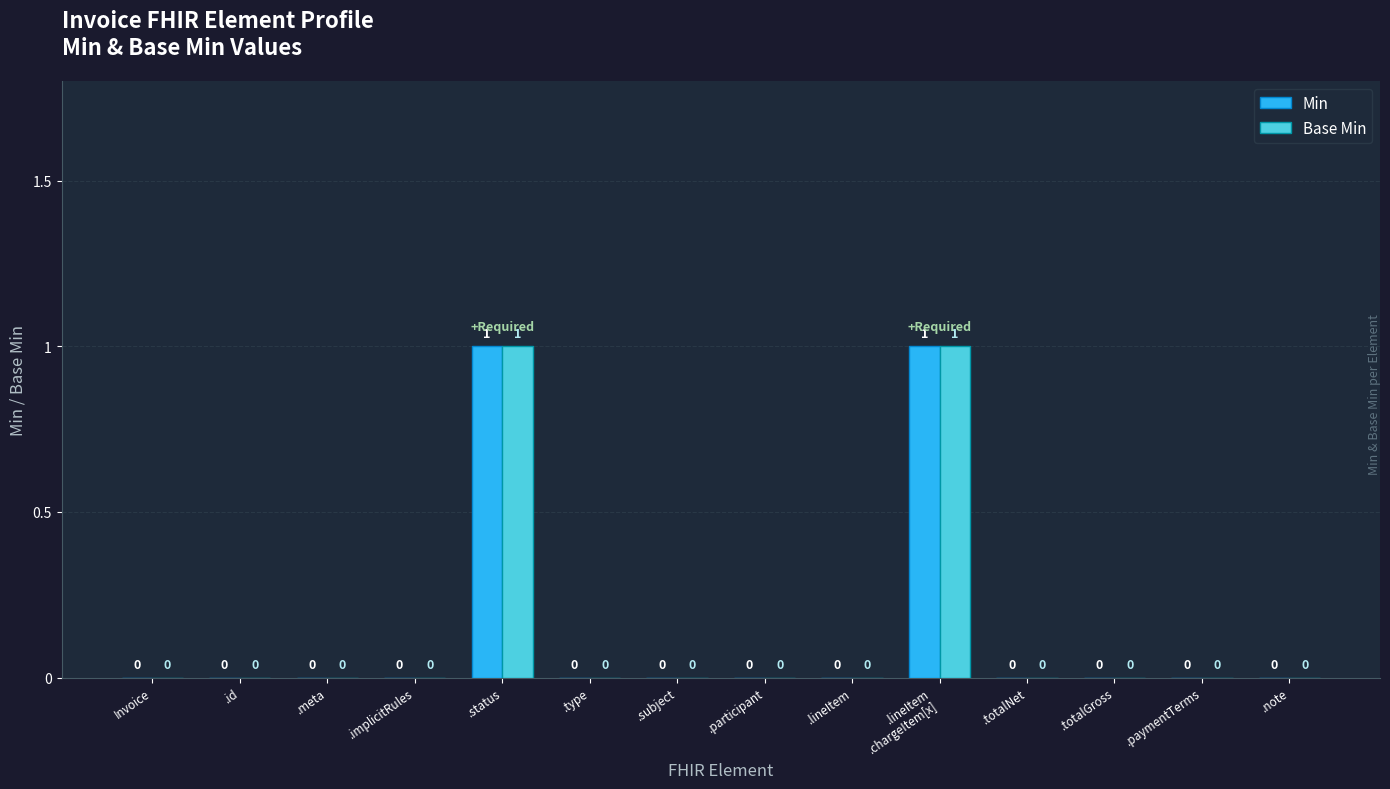

Reading left to right, what are all the values shown in this chart?

Min: 0	0	0	0	1	0	0	0	0	1	0	0	0	0
Base Min: 0	0	0	0	1	0	0	0	0	1	0	0	0	0